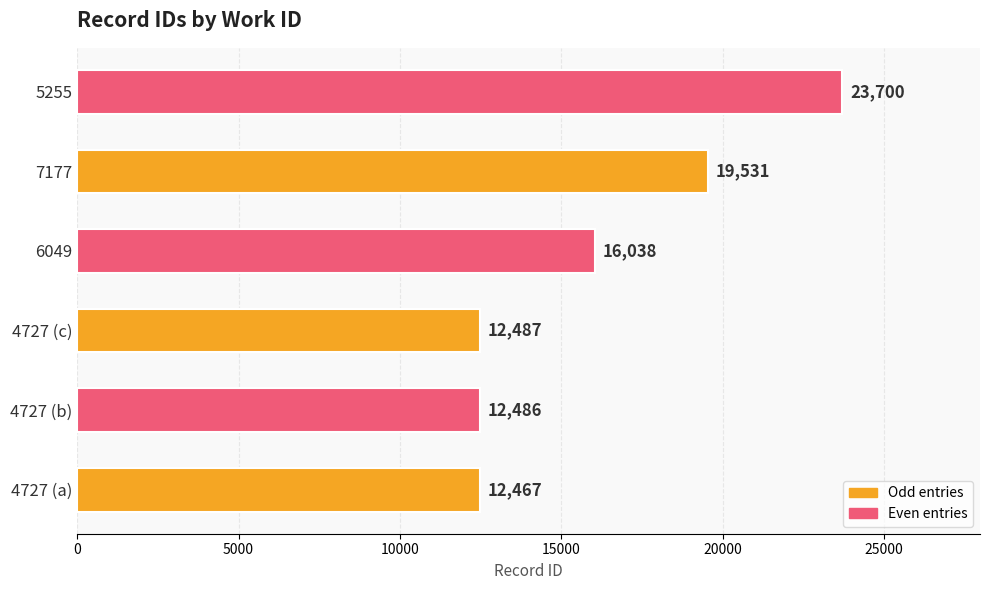

Is it true that the value at 7177 is 5017?

False